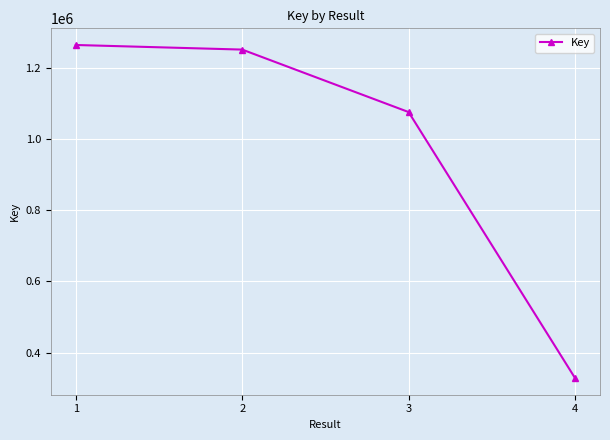

The chart shows a value of 1075678 at 3. True or false?

True